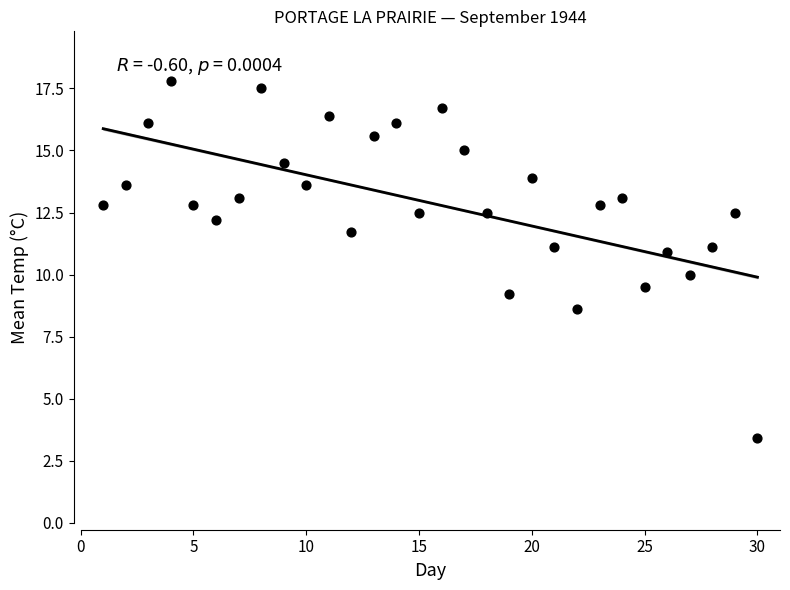

What is the range of X values (max minus min)?

29.0